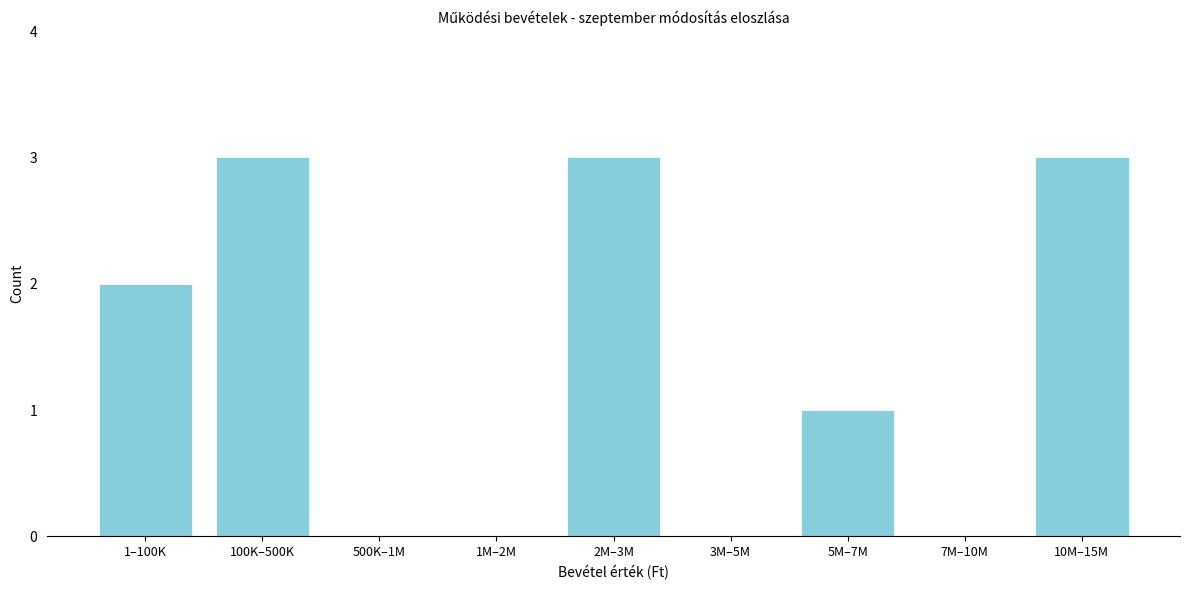

Which has a higher value, 2M–3M or 7M–10M?

2M–3M